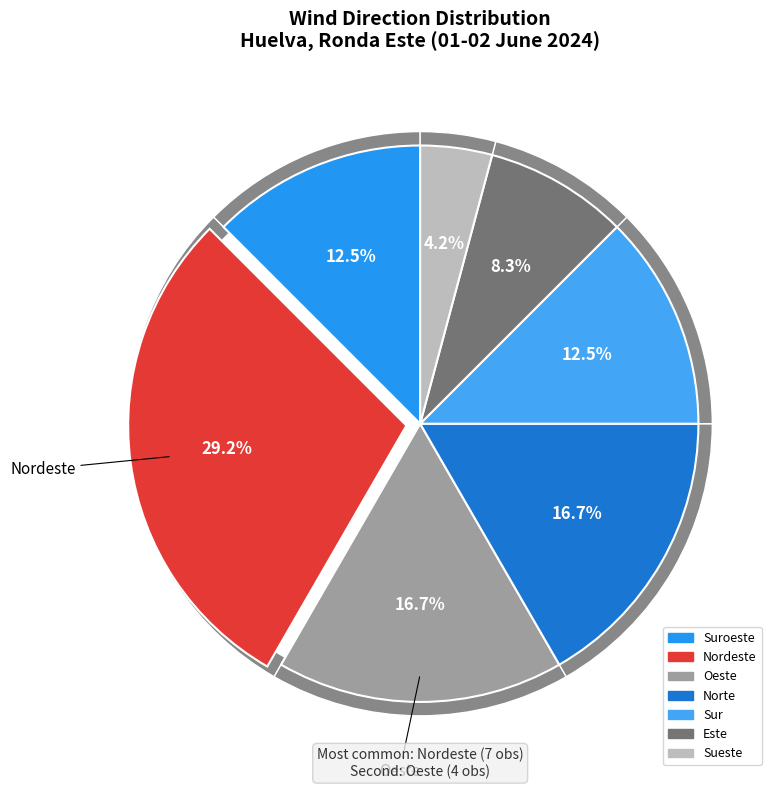

Between Suroeste and Sueste, which is larger?

Suroeste